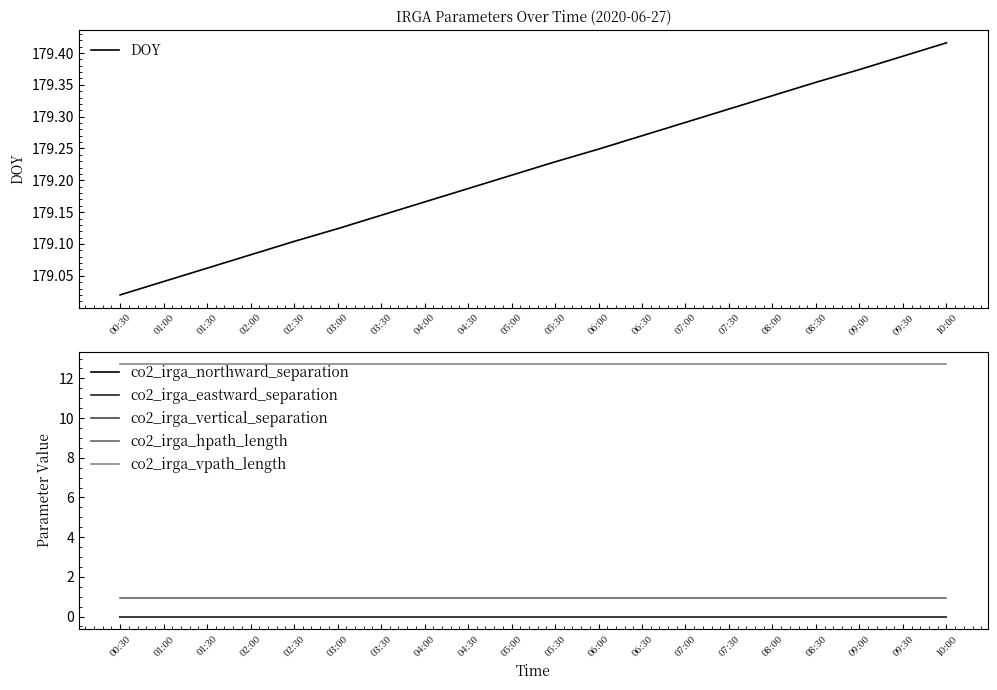

The value of co2_irga_hpath_length at 04:00 is 1.3. True or false?

False